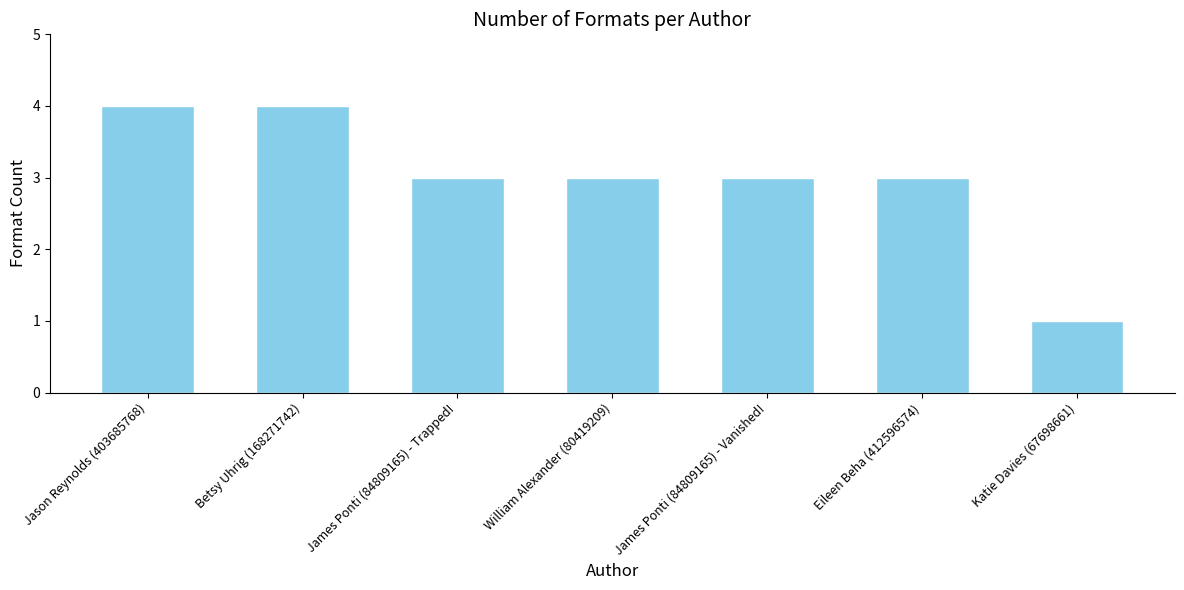

At which category does the chart reach its minimum across all series?

Katie Davies (67698661)